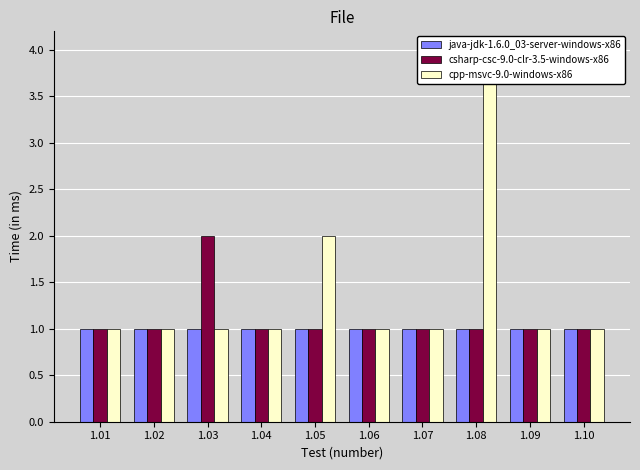

Count the cpp-msvc-9.0-windows-x86 values in the range 1 to 2.

9